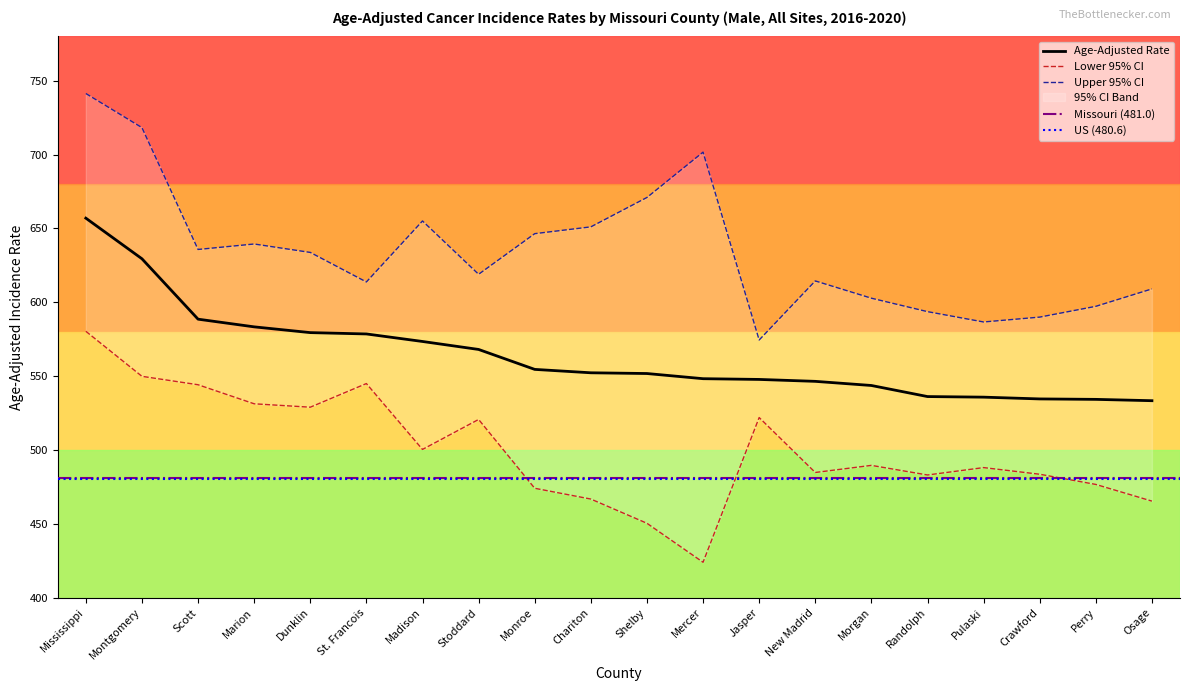

What is the approximate value of Age-Adjusted Rate at Shelby?

551.8